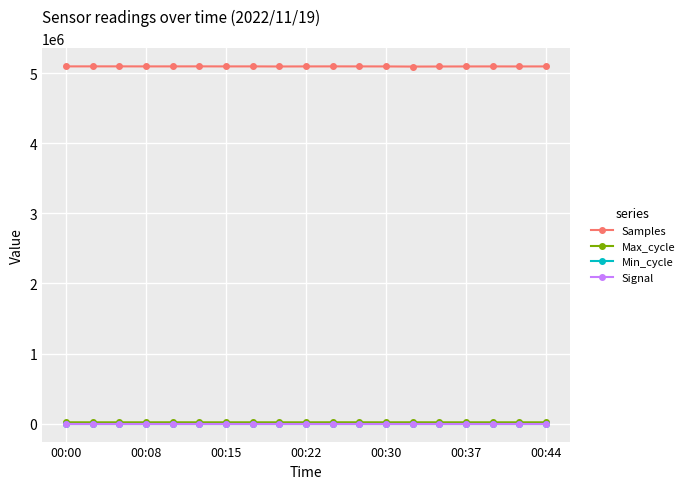

True or false: Samples has more than 2 interior local peaks.

True